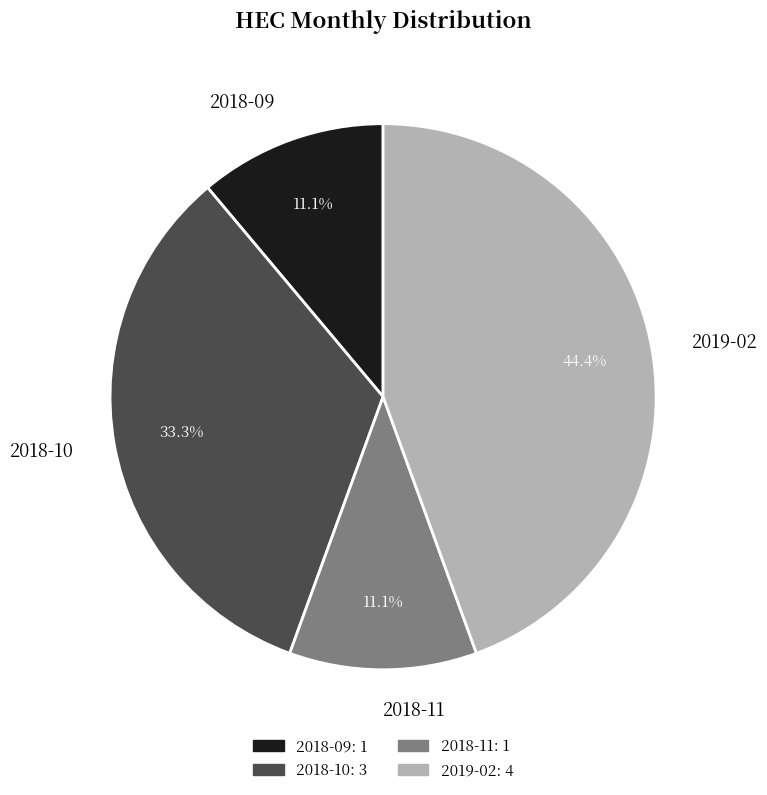

The 2019-02 slice represents 44% of the pie. True or false?

True